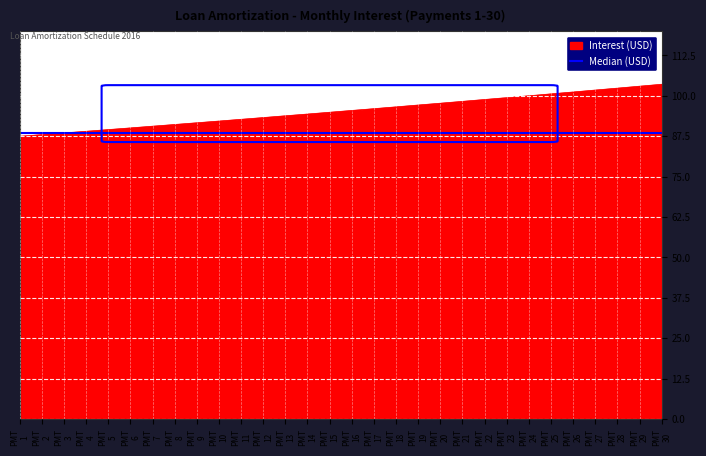

Rank the series by their average value, from lowest to highest.

Median (USD), Interest (USD)